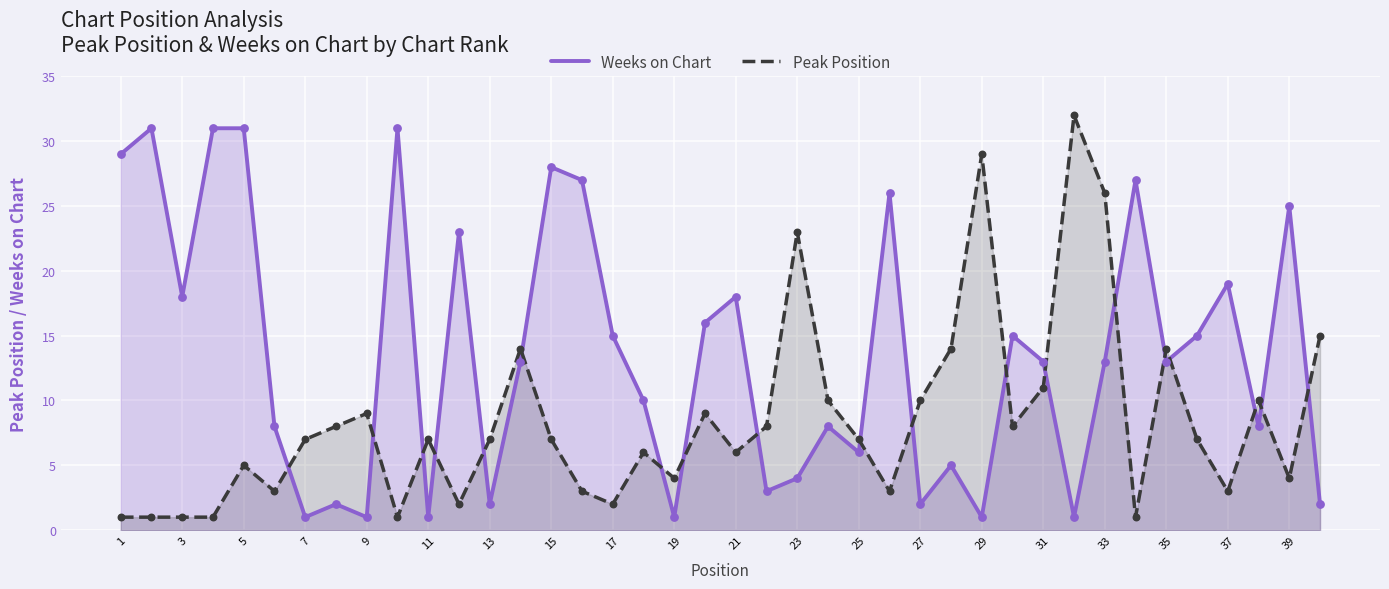

Which series has the largest total across all categories?

Weeks on Chart